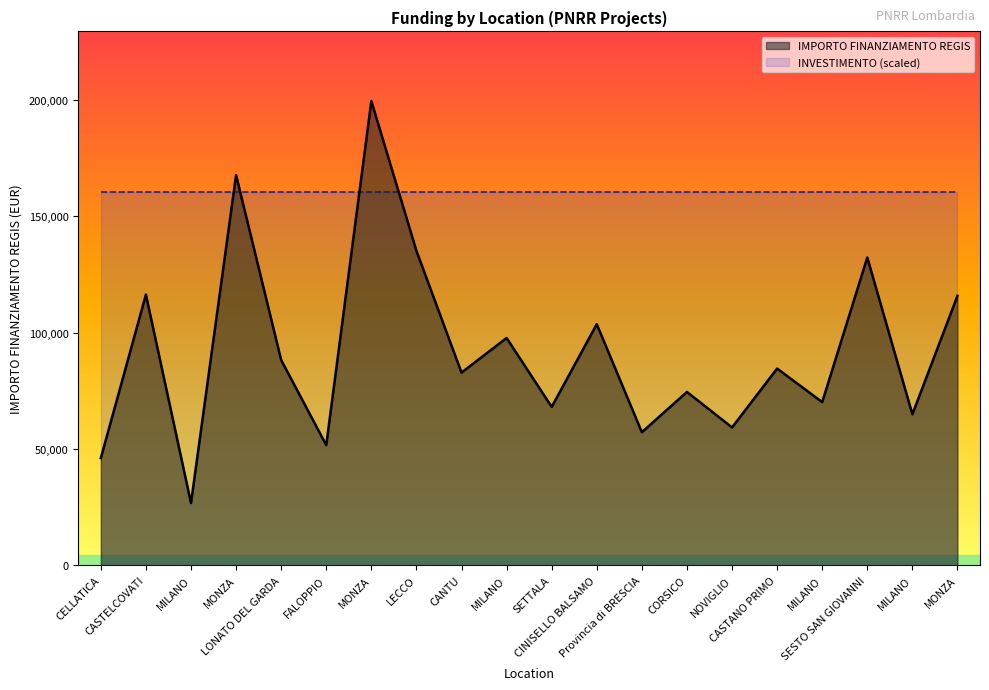

How many values are below 84538?

10